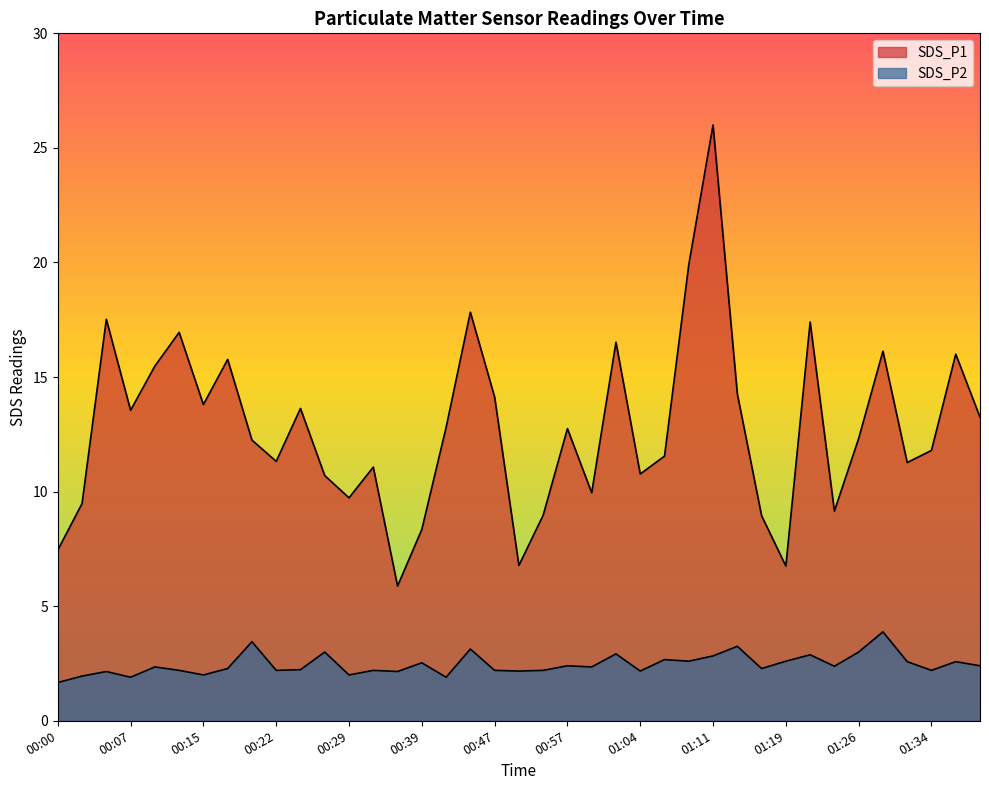

What is the label of the 7th point from the right?

01:24